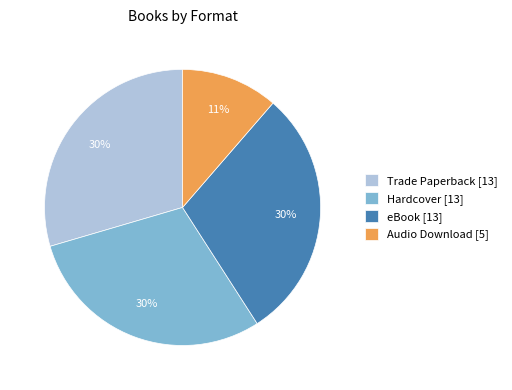

What is the smallest slice in the pie chart?

Audio Download